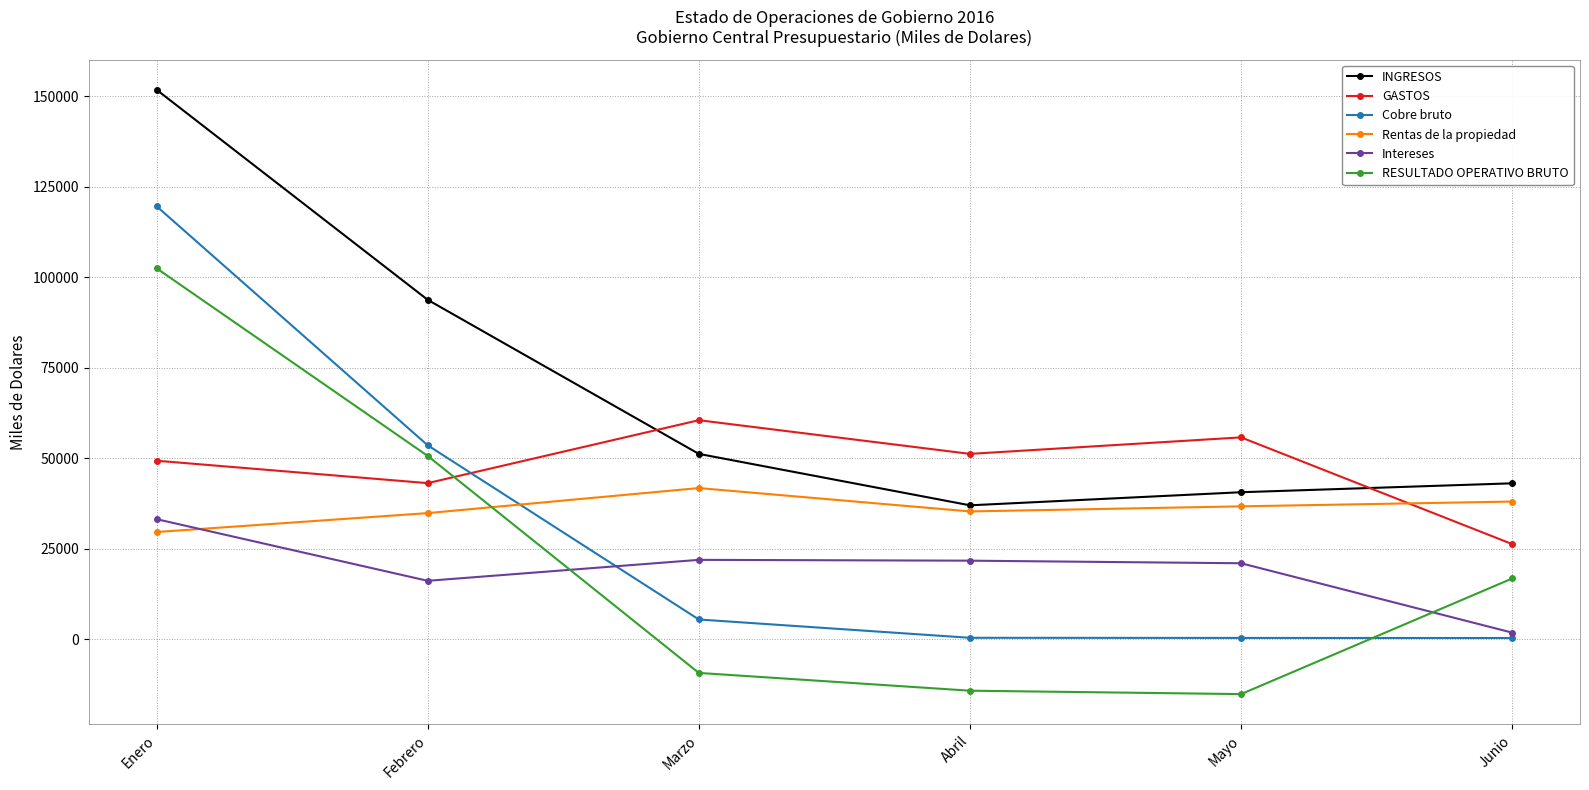

At which category does GASTOS reach its first local valley?

Febrero